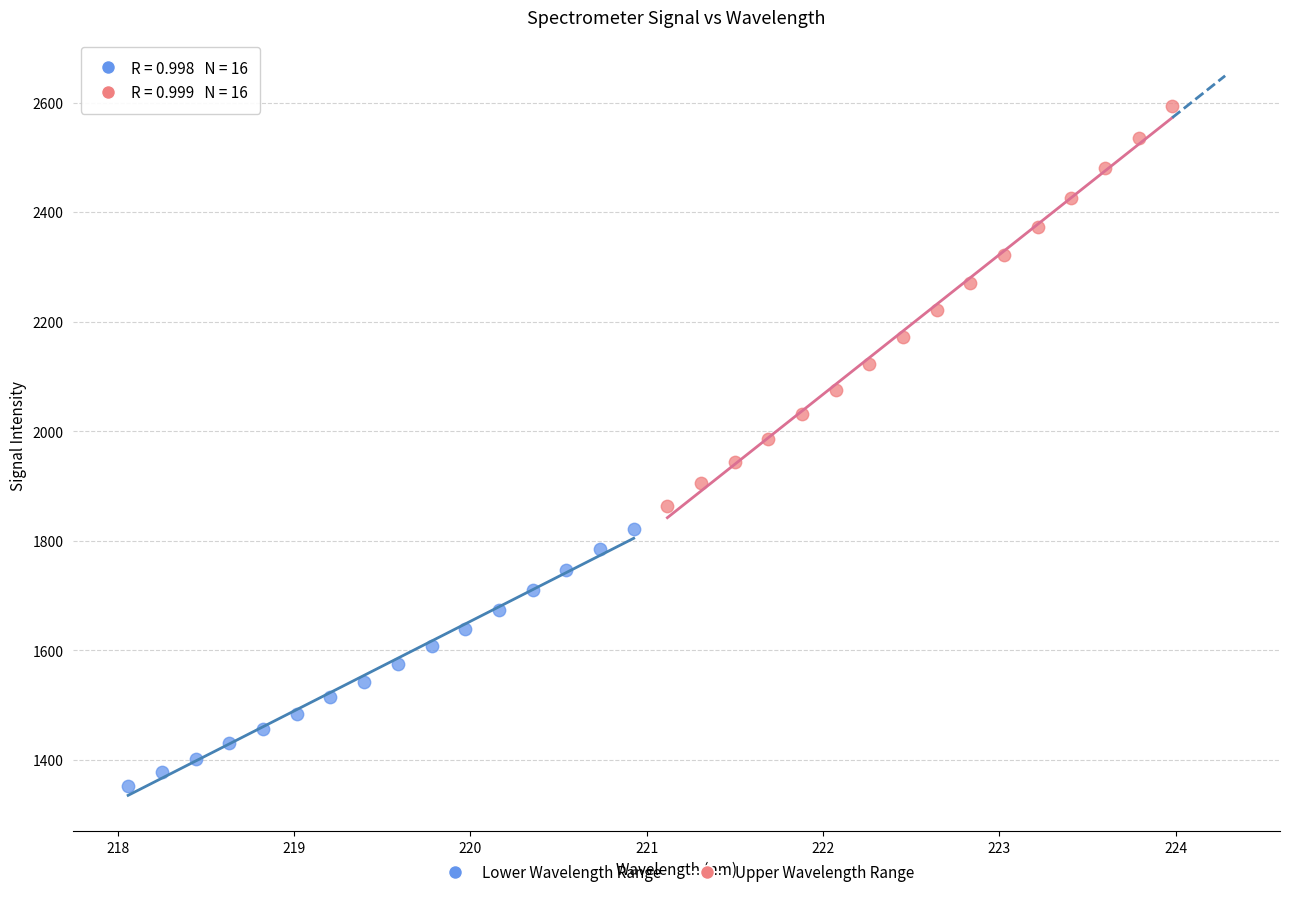

Which series has the largest Y range (max minus min)?

Upper Wavelength Range